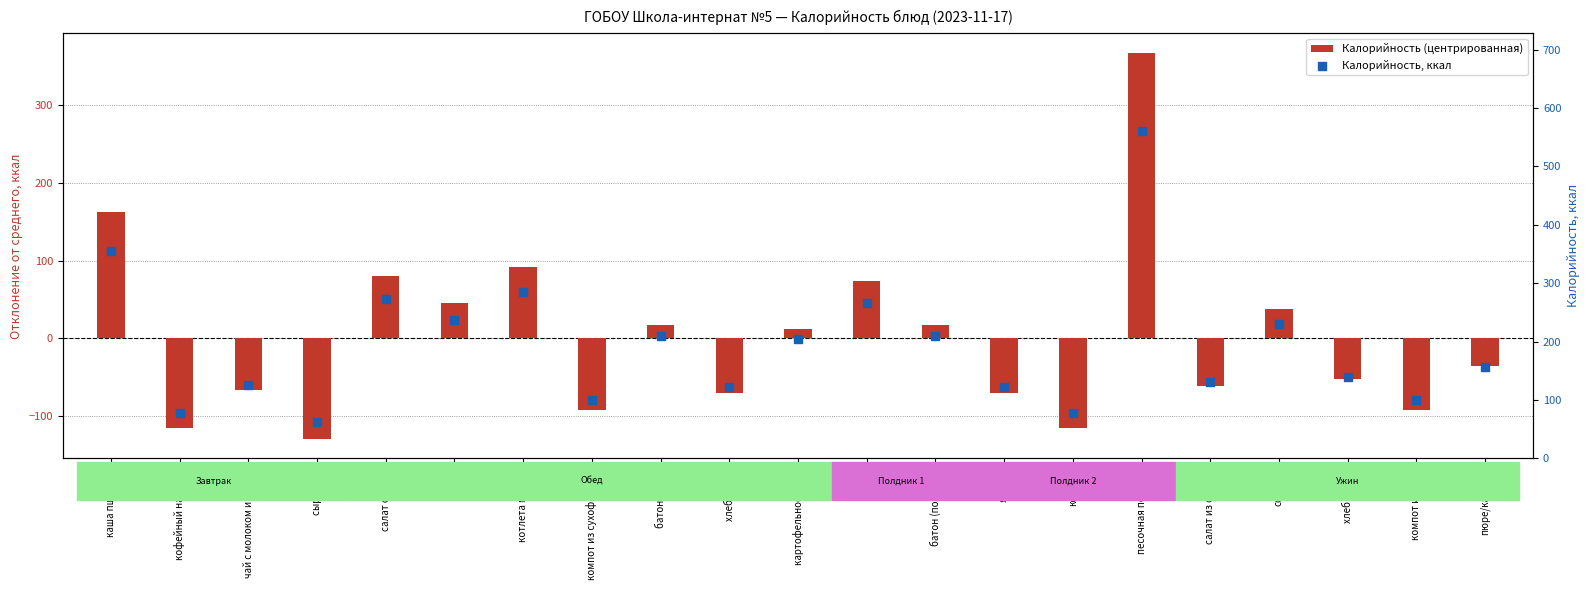

Which series has the largest total across all categories?

Калорийность, ккал